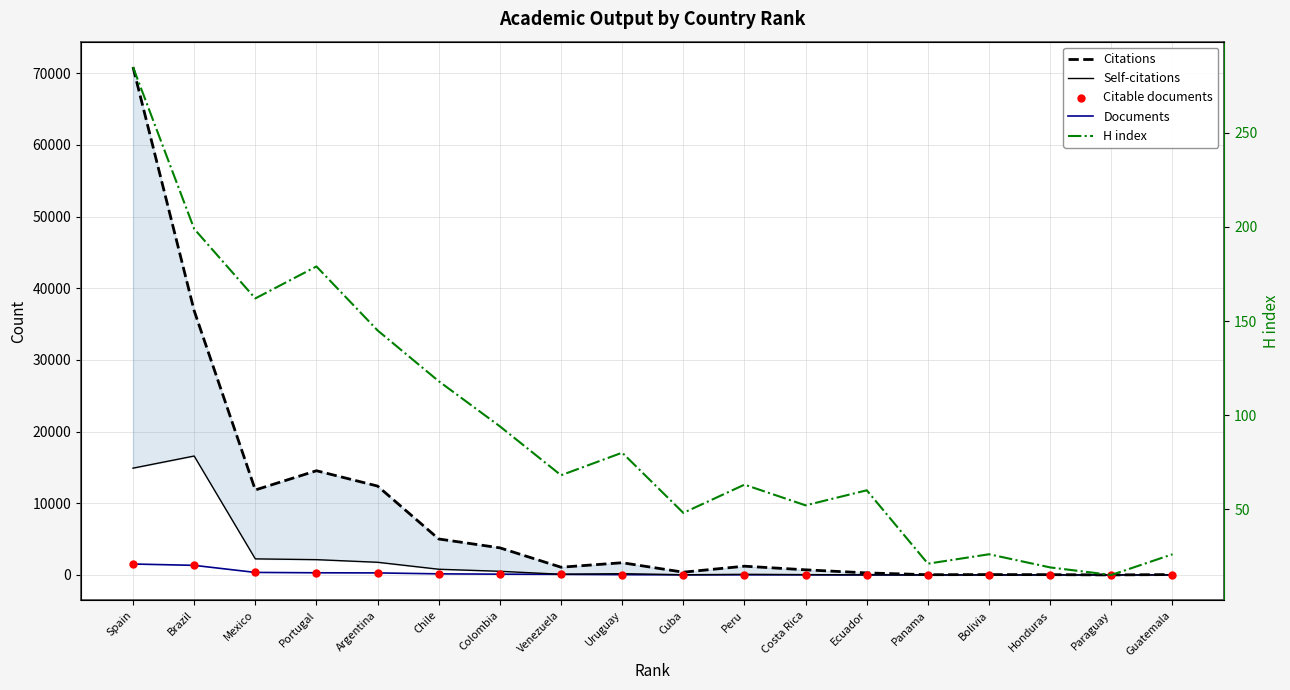

At which category is the sum across all series the highest?

Spain